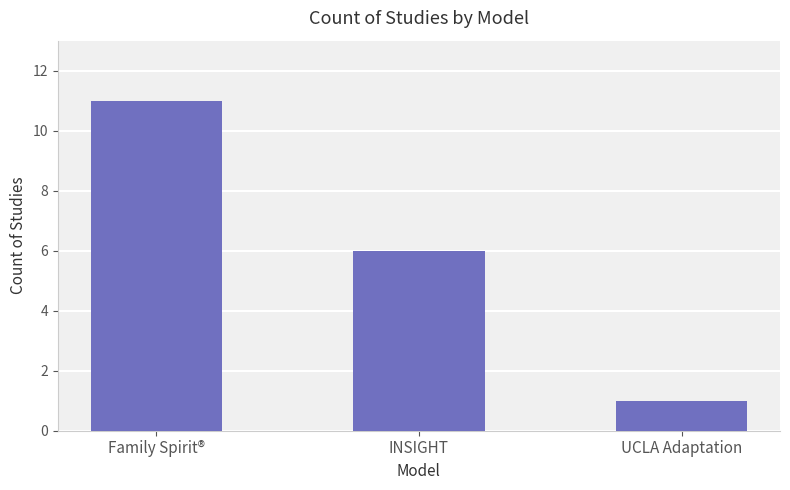

True or false: the data shows 2 at UCLA Adaptation.

False